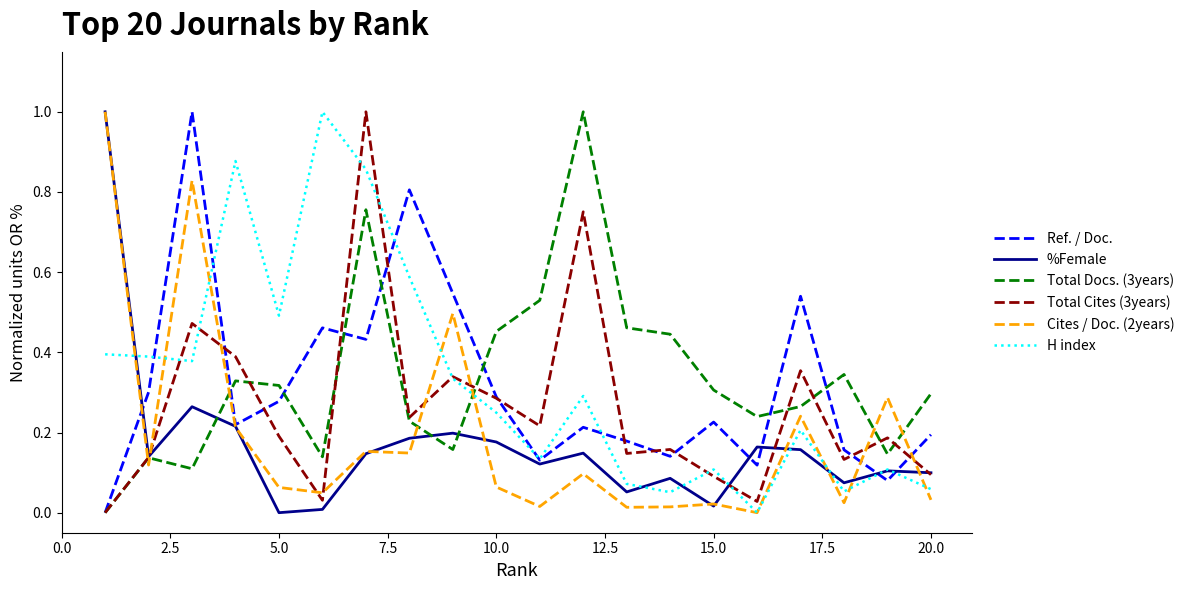

In Total Docs. (3years), how many points are lower than both neighbors (excluding endpoints)?

5